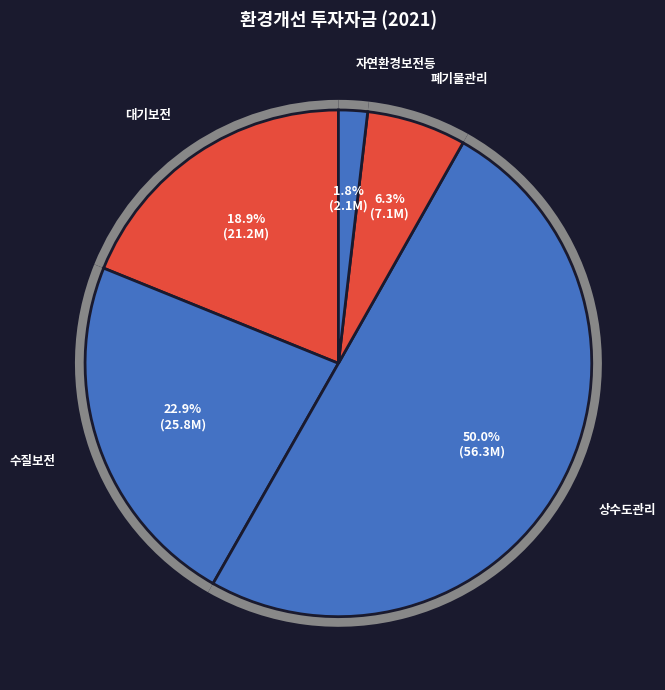

Approximately how many times larger is the value at 상수도관리 compared to 자연환경보전등?

27.1